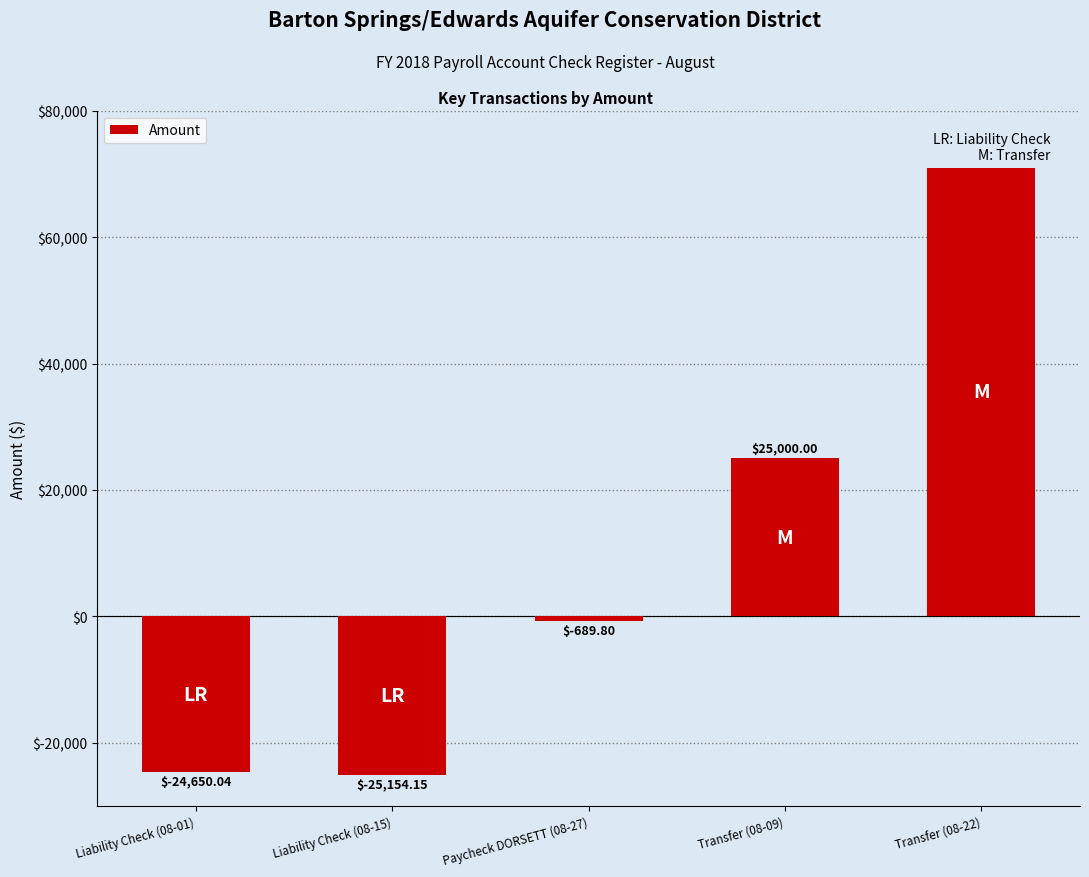

The chart shows a value of 42207.8 at Transfer (08-22). True or false?

False